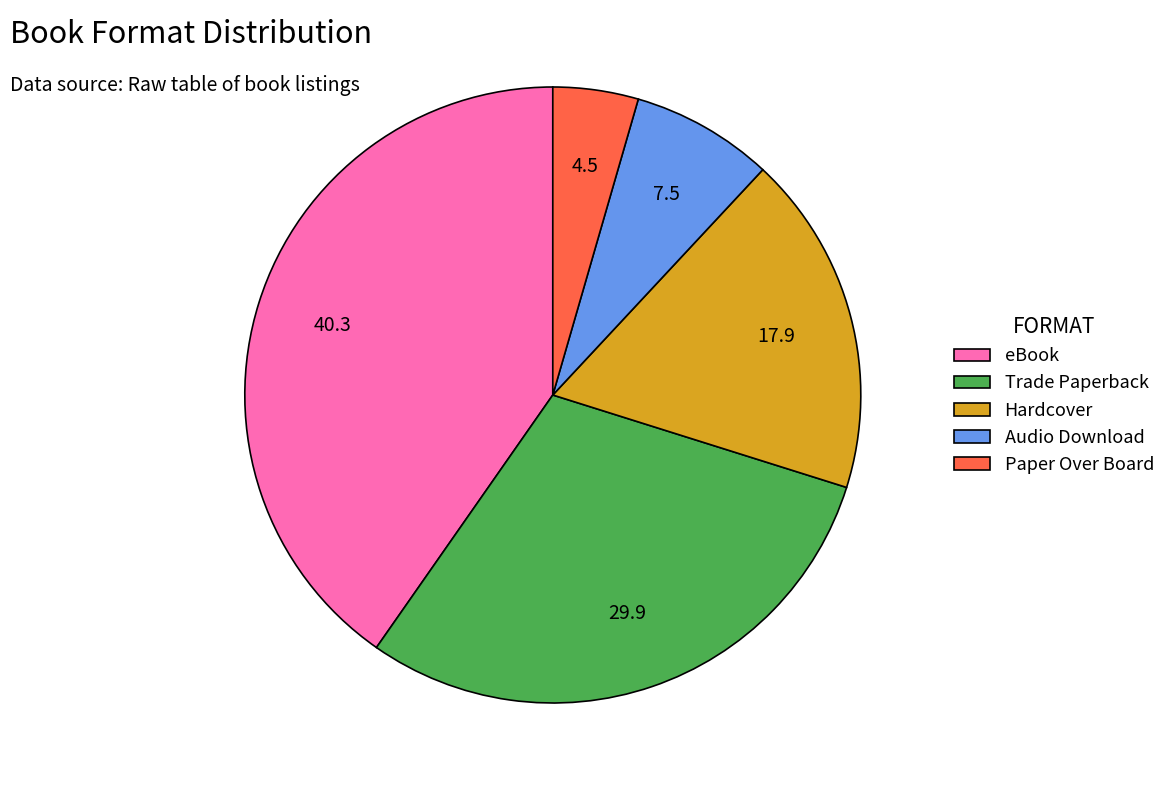

Is there a majority slice in this chart?

No